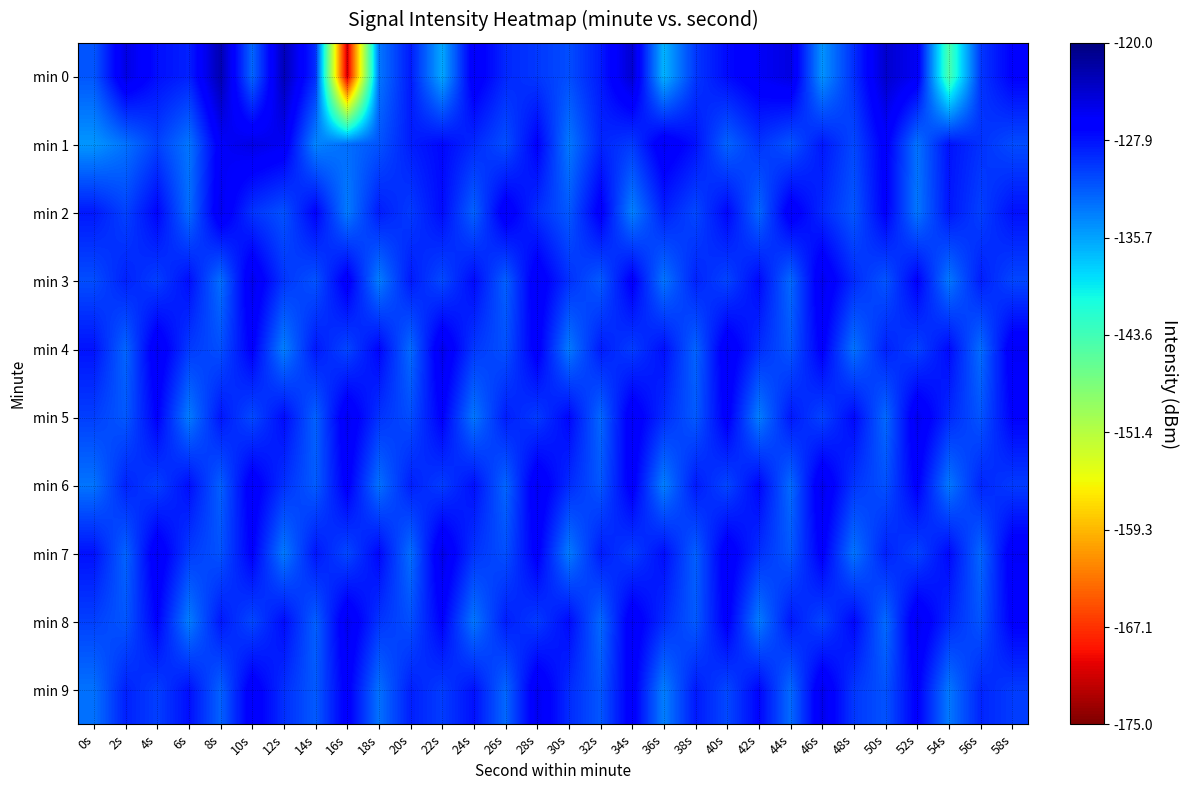

Reading right to left, list all the values displayed in this chart.

min 0: 58s=-126.8	56s=-129.9	54s=-144.2	52s=-125.8	50s=-123.8	48s=-129.4	46s=-134.9	44s=-124.8	42s=-125.9	40s=-127.5	38s=-129.9	36s=-136.6	34s=-123.9	32s=-128.3	30s=-131.1	28s=-129.9	26s=-129.0	24s=-125.8	22s=-136.0	20s=-128.3	18s=-133.4	16s=-171.3	14s=-129.3	12s=-122.9	10s=-132.5	8s=-122.4	6s=-128.7	4s=-127.7	2s=-124.9	0s=-131.5
min 1: 58s=-131.0	56s=-129.6	54s=-127.9	52s=-133.1	50s=-126.4	48s=-130.8	46s=-128.2	44s=-131.5	42s=-129.7	40s=-132.3	38s=-127.8	36s=-125.6	34s=-130.1	32s=-128.9	30s=-133.4	28s=-126.8	26s=-131.2	24s=-129.1	22s=-127.3	20s=-128.5	18s=-131.4	16s=-132.9	14s=-134.1	12s=-125.7	10s=-125.0	8s=-126.0	6s=-133.3	4s=-130.4	2s=-133.1	0s=-135.1
min 2: 58s=-127.8	56s=-130.4	54s=-128.1	52s=-133.3	50s=-126.7	48s=-131.6	46s=-129.1	44s=-125.9	42s=-132.5	40s=-127.2	38s=-130.8	36s=-128.6	34s=-133.9	32s=-126.3	30s=-131.7	28s=-129.4	26s=-125.8	24s=-132.2	22s=-127.5	20s=-130.1	18s=-128.4	16s=-133.6	14s=-126.9	12s=-131.3	10s=-129.7	8s=-125.4	6s=-132.8	4s=-127.1	2s=-130.5	0s=-128.2
min 3: 58s=-130.7	56s=-128.5	54s=-133.4	52s=-126.8	50s=-131.5	48s=-129.2	46s=-125.3	44s=-132.6	42s=-127.3	40s=-130.6	38s=-128.8	36s=-133.2	34s=-126.4	32s=-131.8	30s=-129.5	28s=-125.7	26s=-132.1	24s=-127.4	22s=-130.9	20s=-128.3	18s=-133.7	16s=-126.1	14s=-131.4	12s=-129.8	10s=-125.2	8s=-132.9	6s=-127.6	4s=-130.3	2s=-128.7	0s=-131.1
min 4: 58s=-125.8	56s=-132.8	54s=-127.4	52s=-130.5	50s=-128.7	48s=-133.1	46s=-126.5	44s=-131.6	42s=-129.3	40s=-125.6	38s=-132.3	36s=-127.7	34s=-130.2	32s=-128.4	30s=-133.5	28s=-126.2	26s=-131.3	24s=-129.9	22s=-125.1	20s=-132.7	18s=-127.1	16s=-130.7	14s=-128.2	12s=-133.8	10s=-126.6	8s=-131.2	6s=-130.0	4s=-125.5	2s=-132.4	0s=-127.9
min 5: 58s=-126.9	56s=-131.5	54s=-129.1	52s=-125.3	50s=-132.6	48s=-127.3	46s=-130.6	44s=-128.2	42s=-133.7	40s=-126.3	38s=-131.8	36s=-129.3	34s=-125.7	32s=-132.5	30s=-127.2	28s=-130.1	26s=-128.5	24s=-133.3	22s=-126.7	20s=-131.1	18s=-129.6	16s=-125.4	14s=-132.2	12s=-127.5	10s=-130.9	8s=-128.1	6s=-133.6	4s=-126.8	2s=-131.7	0s=-130.3
min 6: 58s=-130.1	56s=-128.9	54s=-133.4	52s=-126.6	50s=-131.3	48s=-129.8	46s=-125.2	44s=-132.7	42s=-127.1	40s=-130.7	38s=-128.3	36s=-133.8	34s=-126.2	32s=-131.6	30s=-129.2	28s=-125.5	26s=-132.4	24s=-127.7	22s=-130.2	20s=-128.6	18s=-133.0	16s=-126.4	14s=-131.9	12s=-129.5	10s=-125.9	8s=-132.1	6s=-127.6	4s=-130.4	2s=-128.8	0s=-133.2
min 7: 58s=-125.9	56s=-132.5	54s=-127.3	52s=-130.6	50s=-128.7	48s=-133.2	46s=-126.5	44s=-131.7	42s=-129.4	40s=-125.8	38s=-132.1	36s=-127.6	34s=-130.3	32s=-128.4	30s=-133.6	28s=-126.4	26s=-131.2	24s=-129.7	22s=-125.0	20s=-132.9	18s=-127.2	16s=-130.8	14s=-128.1	12s=-133.5	10s=-126.7	8s=-131.4	6s=-130.1	4s=-125.6	2s=-132.3	0s=-127.8
min 8: 58s=-126.7	56s=-131.5	54s=-129.1	52s=-125.3	50s=-132.7	48s=-127.2	46s=-130.7	44s=-128.2	42s=-133.6	40s=-126.4	38s=-131.8	36s=-129.3	34s=-125.7	32s=-132.6	30s=-127.4	28s=-130.1	26s=-128.5	24s=-133.3	22s=-126.8	20s=-131.2	18s=-129.7	16s=-125.3	14s=-132.1	12s=-127.5	10s=-130.8	8s=-128.2	6s=-133.7	4s=-126.9	2s=-131.6	0s=-130.4
min 9: 58s=-130.1	56s=-128.9	54s=-133.4	52s=-126.6	50s=-131.4	48s=-129.9	46s=-125.2	44s=-132.7	42s=-127.1	40s=-130.8	38s=-128.3	36s=-133.8	34s=-126.1	32s=-131.6	30s=-129.2	28s=-125.4	26s=-132.5	24s=-127.8	22s=-130.2	20s=-128.6	18s=-133.0	16s=-126.3	14s=-131.8	12s=-129.4	10s=-125.9	8s=-132.2	6s=-127.7	4s=-130.3	2s=-128.7	0s=-133.1